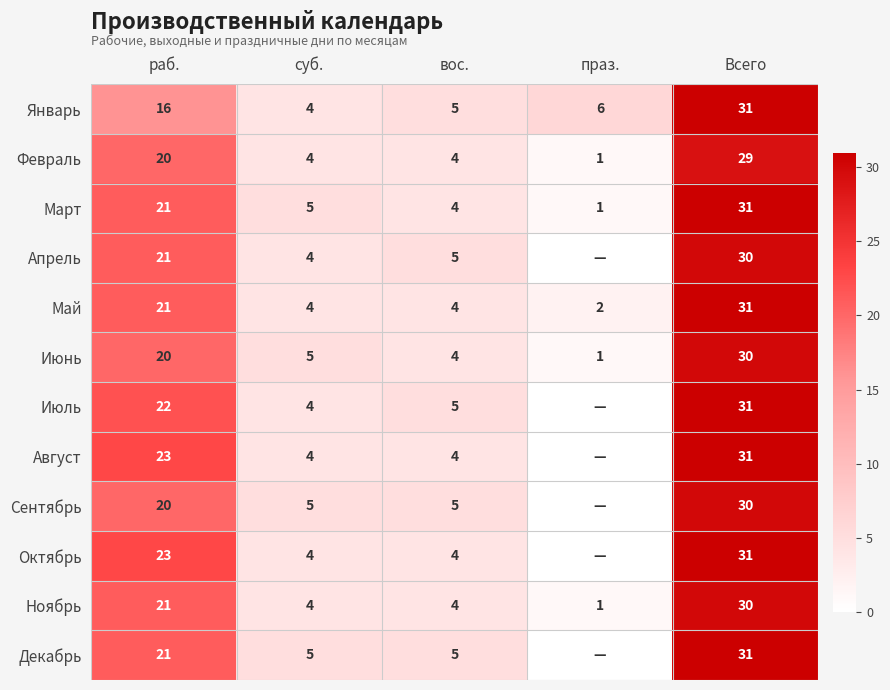

Is the value of Декабрь at раб. greater than the value of Февраль at раб.?

Yes